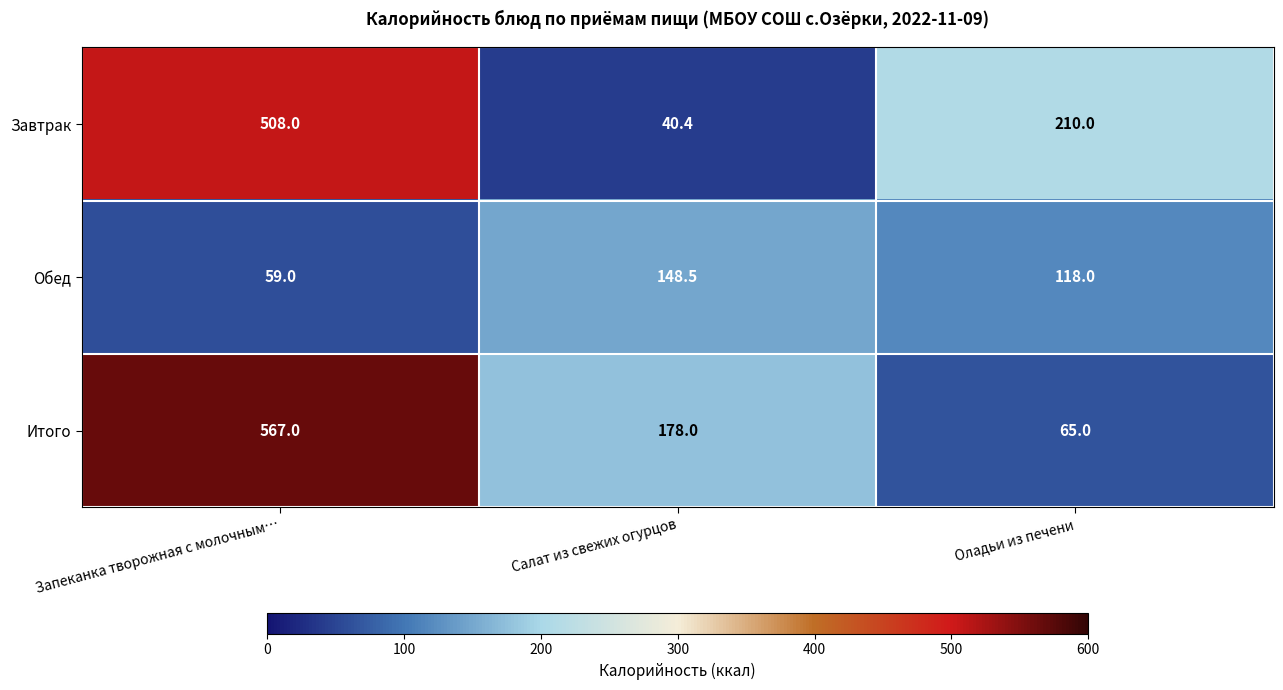

Reading right to left, what are all the values shown in this chart?

Завтрак: 210.0	40.4	508.0
Обед: 118.0	148.5	59.0
Итого: 65.0	178.0	567.0